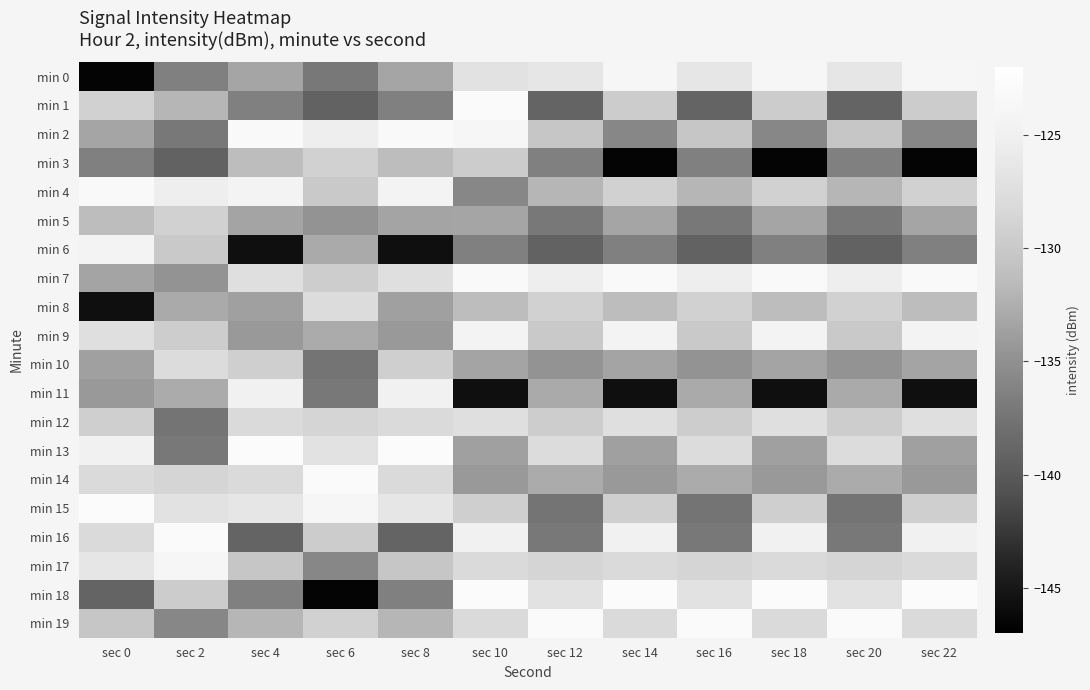

Rank the series by their maximum value, from lowest to highest.

min 3, min 5, min 8, min 10, min 12, min 11, min 6, min 9, min 0, min 17, min 2, min 4, min 7, min 1, min 14, min 16, min 19, min 13, min 15, min 18